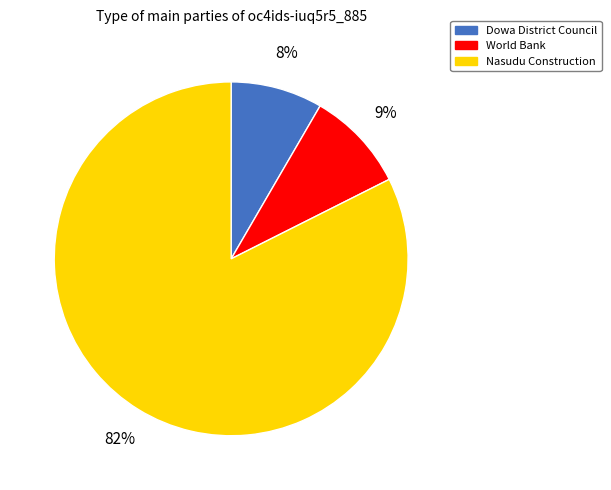

Rank the categories by value from highest to lowest.

Nasudu Construction, World Bank, Dowa District Council